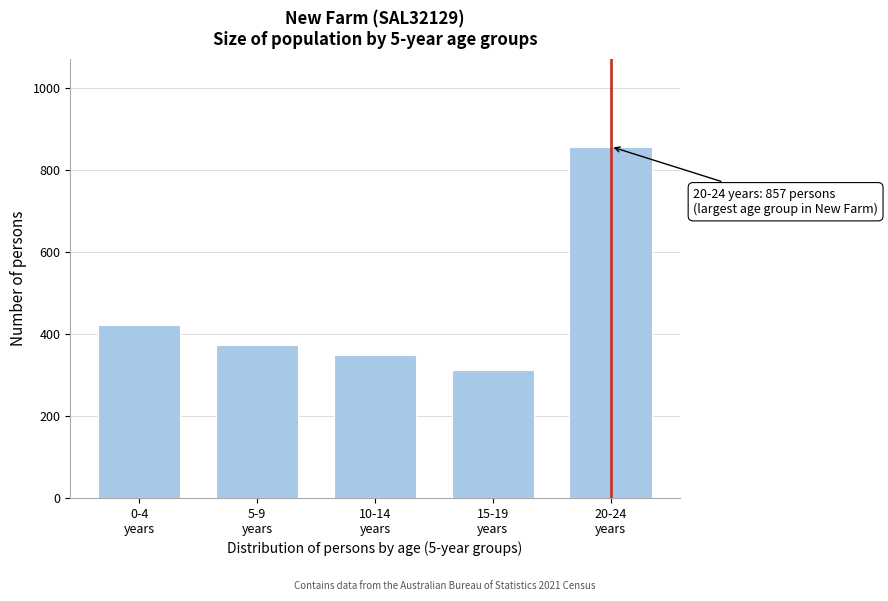

Reading left to right, transcribe all the data shown in this chart.

423	372	349	311	857